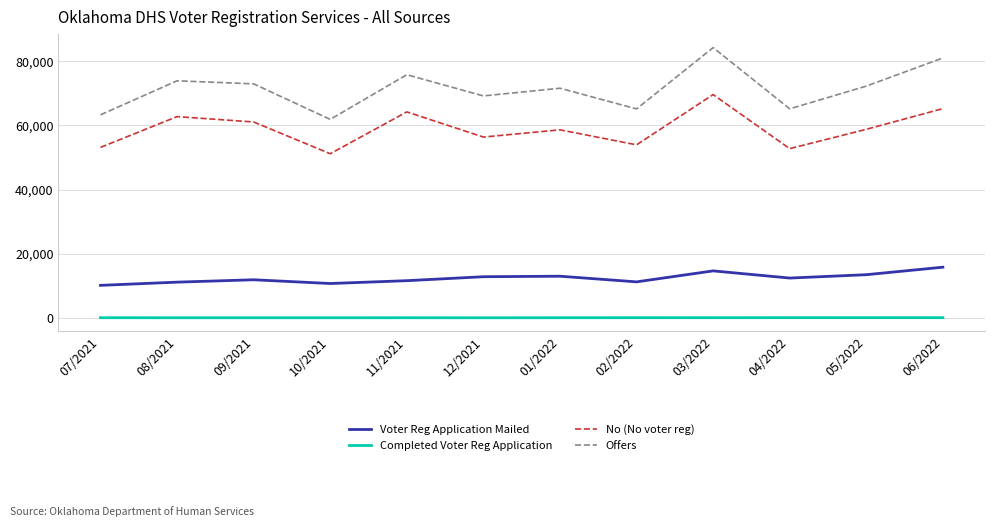

True or false: Voter Reg Application Mailed has a value of 19754 at 08/2021.

False